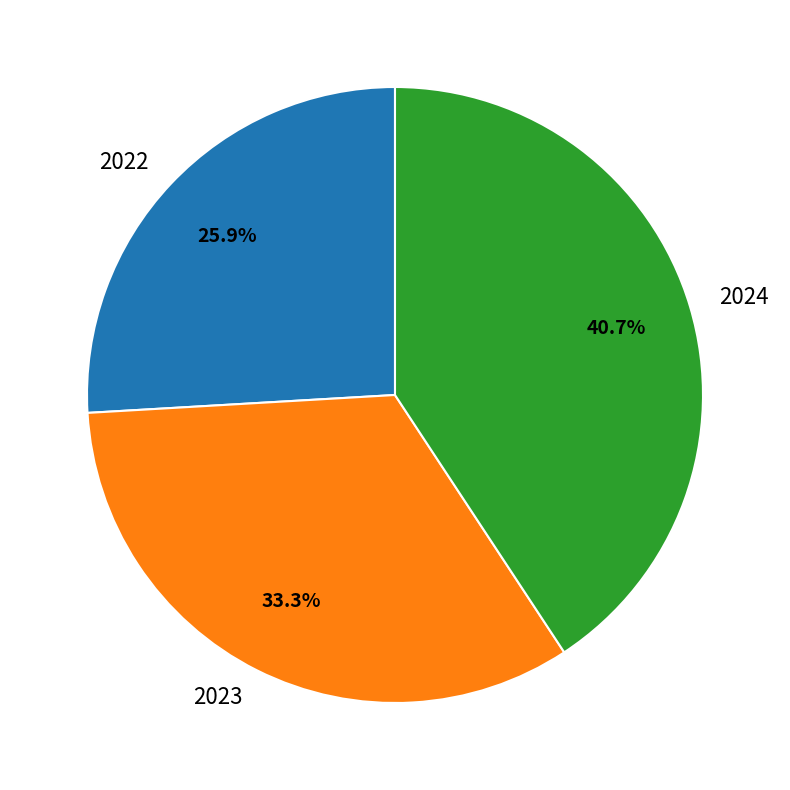

Is 2024 the majority of the pie?

No